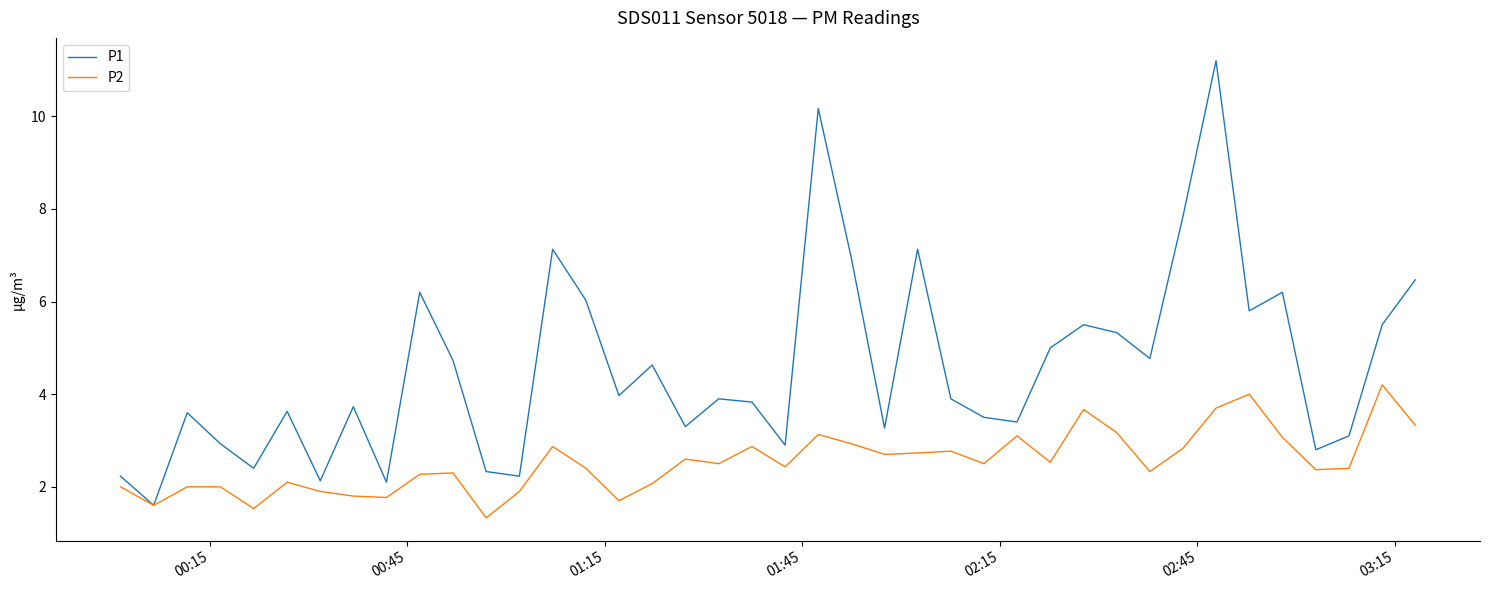

List the series in order of their overall mean, highest first.

P1, P2